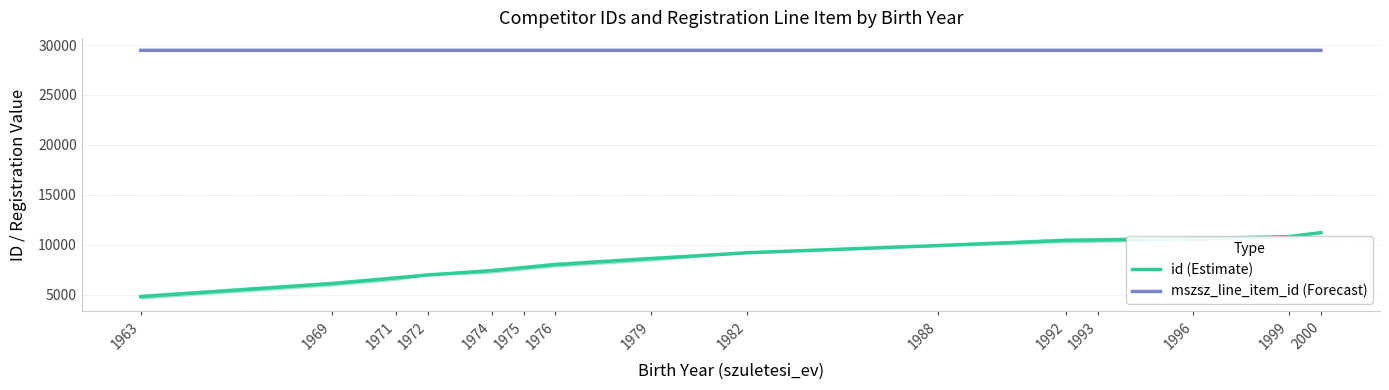

Is the value of mszsz_line_item_id (Forecast) at 1988 greater than the value of id (Estimate) at 1963?

Yes